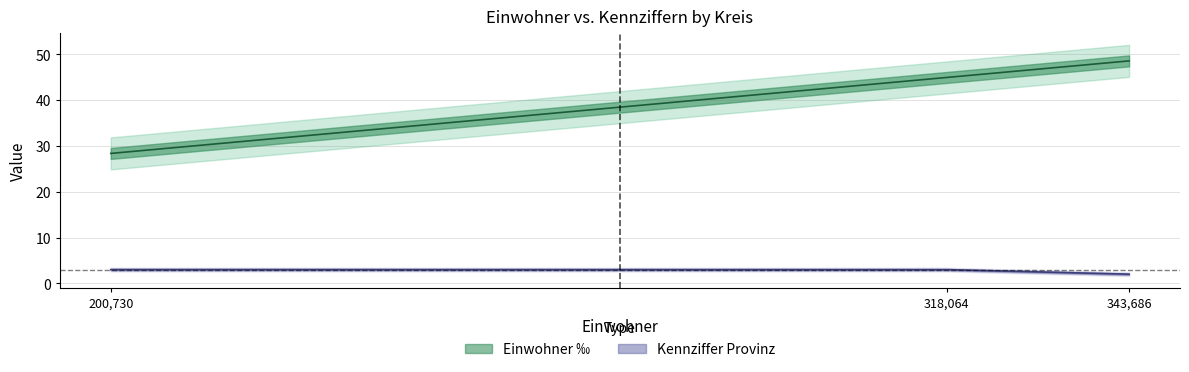

Reading left to right, what are all the values shown in this chart?

Einwohner ‰: 343686=48.6	200730=28.4	318064=45.0
Kennziffer Provinz: 343686=2.0	200730=3.0	318064=3.0